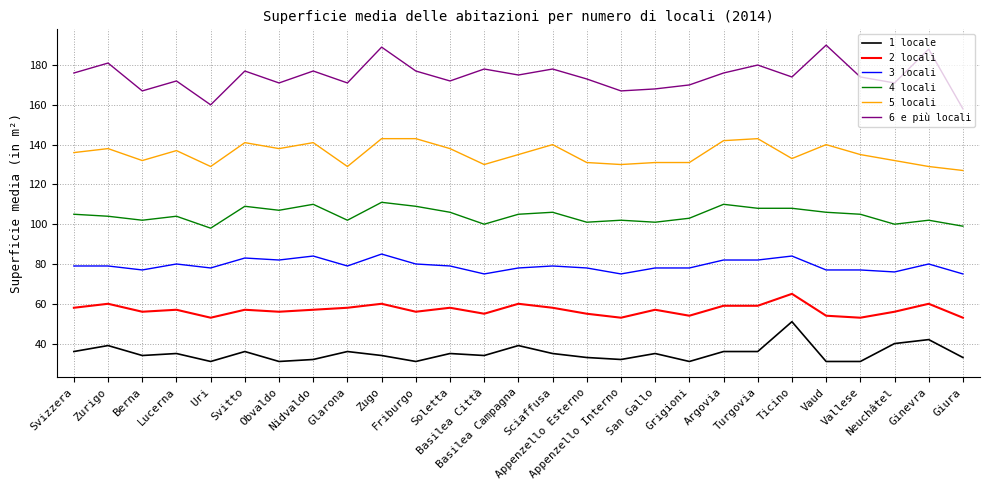

True or false: 5 locali and 3 locali cross at least once.

False